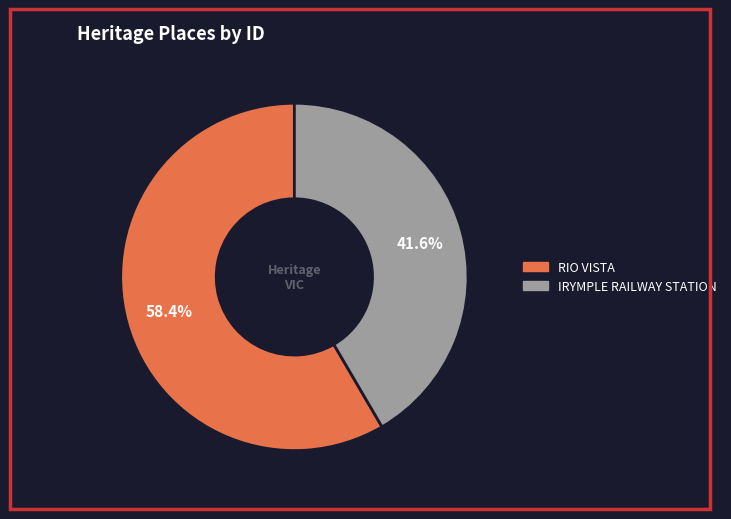

The RIO VISTA slice represents 58% of the pie. True or false?

True